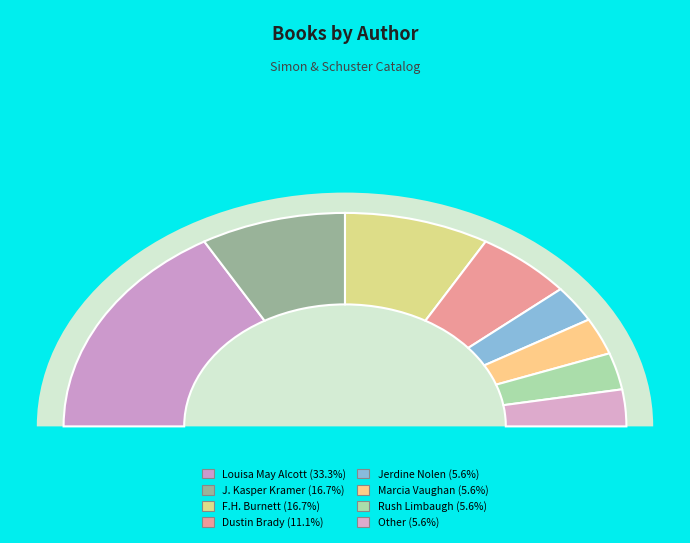

True or false: Other accounts for 1% of the total.

False